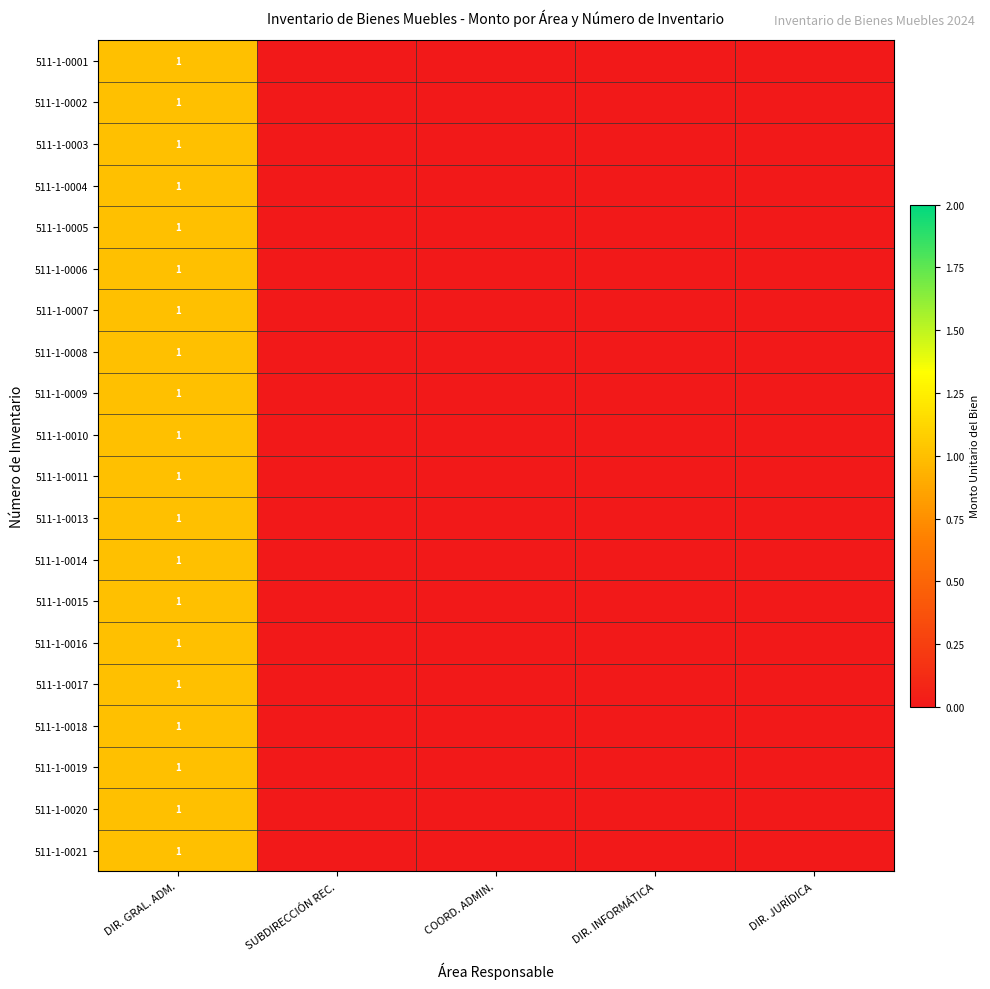

The value of 511-1-0008 at DIR. GRAL. ADM. is 1. True or false?

True